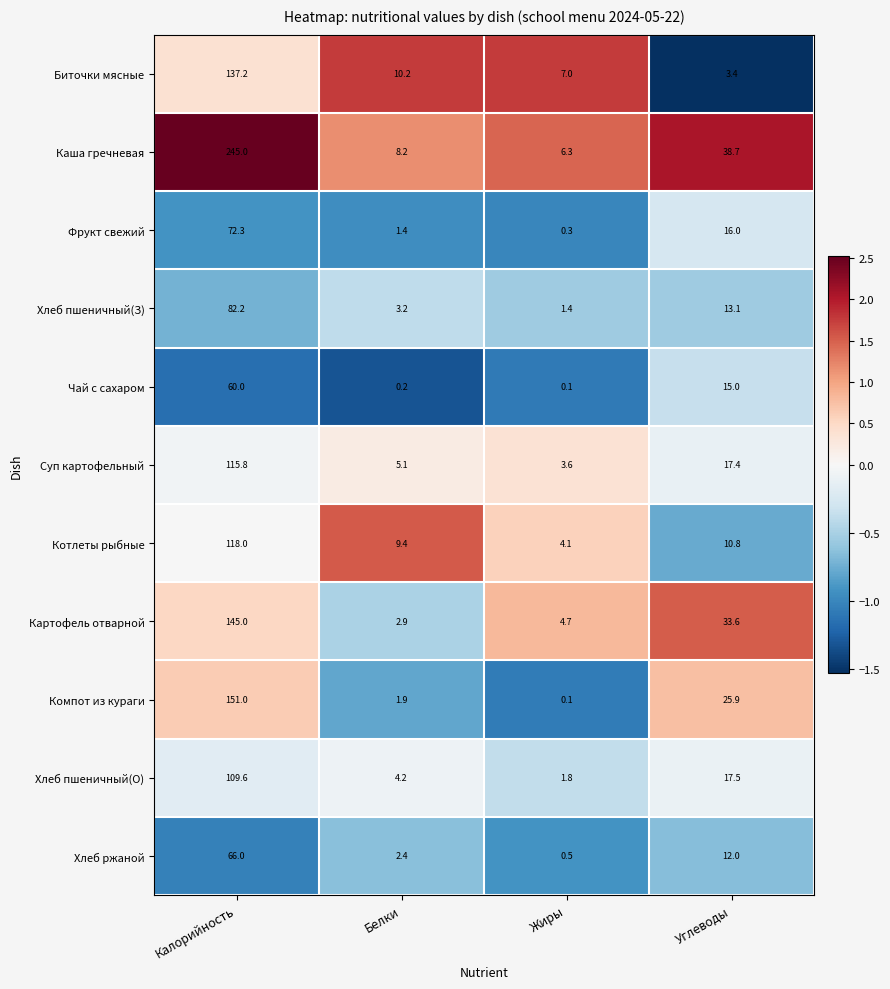

Which series has the largest total across all categories?

Каша гречневая